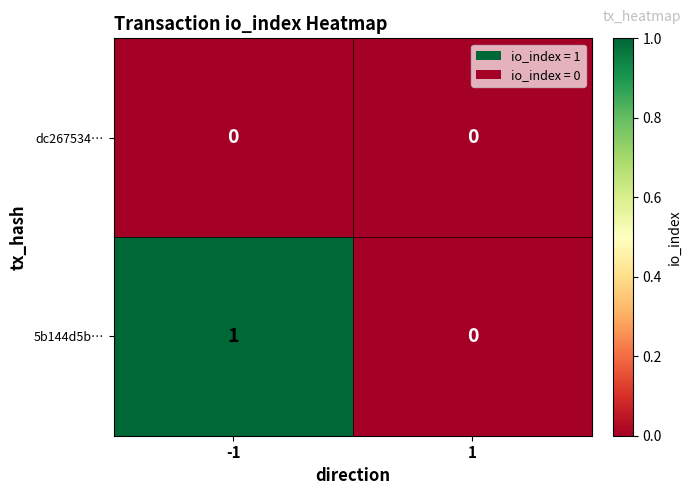

At -1, list the series in order from smallest to largest.

dc267534…, 5b144d5b…